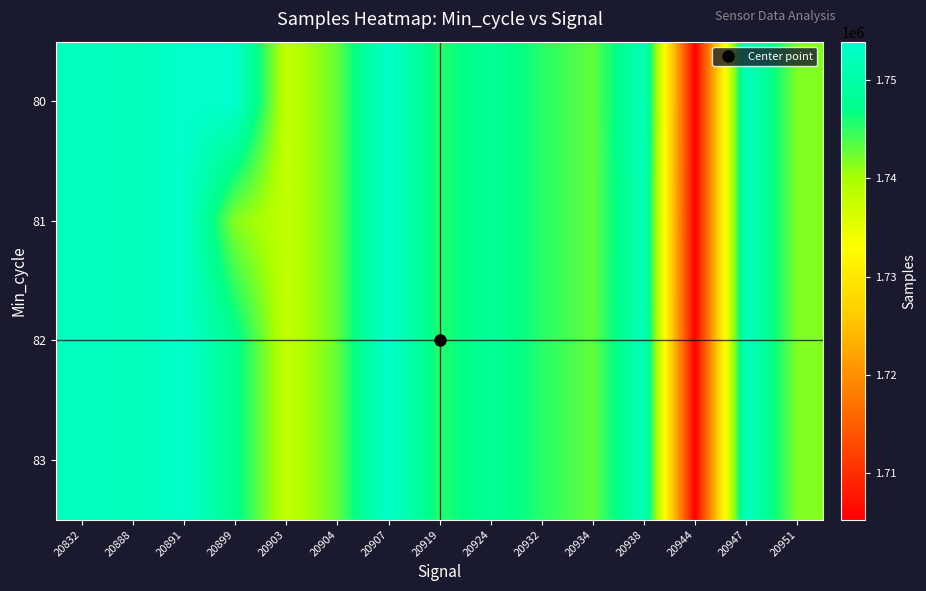

Reading left to right, list all the values displayed in this chart.

80: 20832=1752481.0	20888=1751851.0	20891=1753736.0	20899=1753911.0	20903=1738081.0	20904=1742925.0	20907=1753767.0	20919=1745397.0	20924=1748538.0	20932=1745401.0	20934=1742925.0	20938=1752040.0	20944=1705296.0	20947=1752371.0	20951=1741727.0
81: 20832=1752481.0	20888=1751851.0	20891=1753736.0	20899=1741502.0	20903=1738081.0	20904=1742925.0	20907=1753767.0	20919=1745397.0	20924=1748538.0	20932=1745401.0	20934=1742925.0	20938=1751503.0	20944=1705296.0	20947=1752371.0	20951=1741727.0
82: 20832=1752481.0	20888=1751851.0	20891=1753736.0	20899=1747706.5	20903=1738081.0	20904=1742925.0	20907=1753767.0	20919=1745397.0	20924=1748538.0	20932=1745401.0	20934=1742925.0	20938=1751771.5	20944=1705296.0	20947=1752371.0	20951=1741727.0
83: 20832=1752481.0	20888=1751851.0	20891=1753736.0	20899=1747706.5	20903=1738081.0	20904=1742925.0	20907=1753767.0	20919=1745397.0	20924=1748538.0	20932=1745401.0	20934=1742925.0	20938=1751771.5	20944=1705296.0	20947=1752371.0	20951=1741727.0